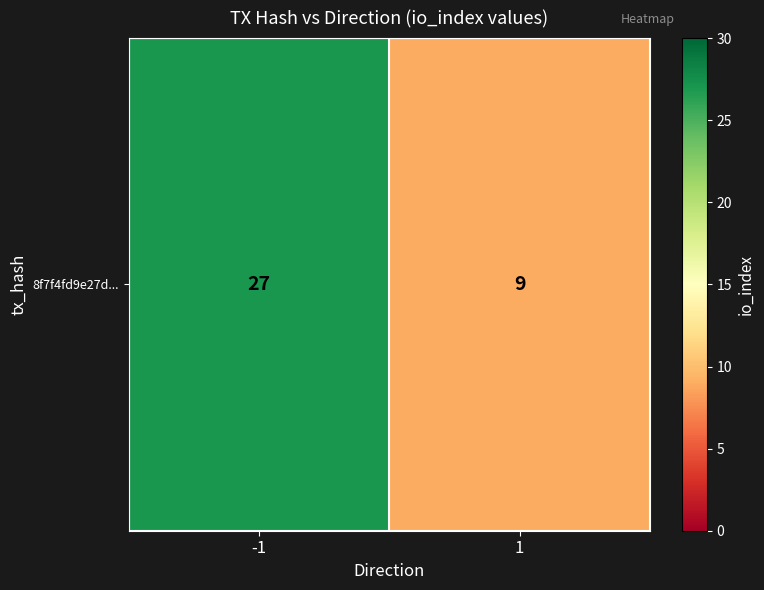

Reading left to right, transcribe all the data shown in this chart.

27	9